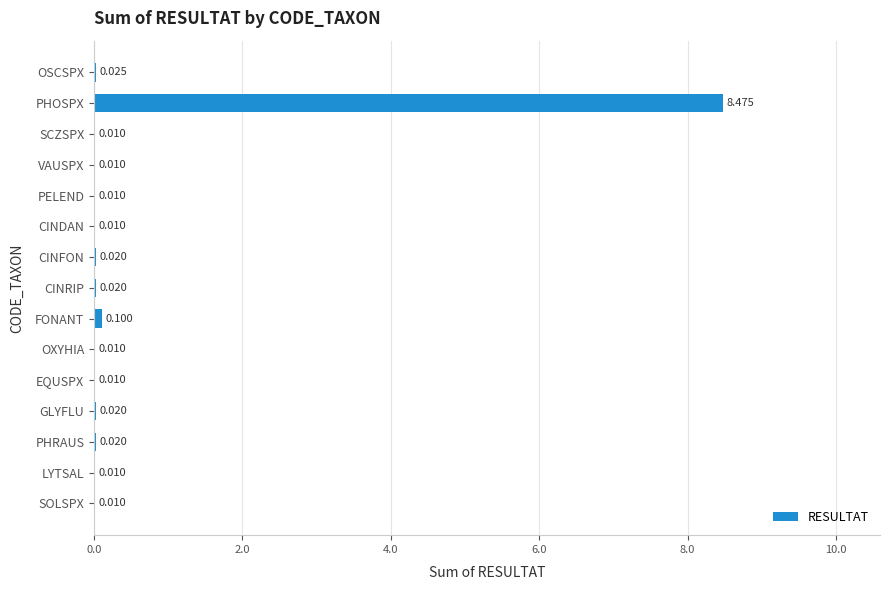

At which label is the value closest to 4?

FONANT